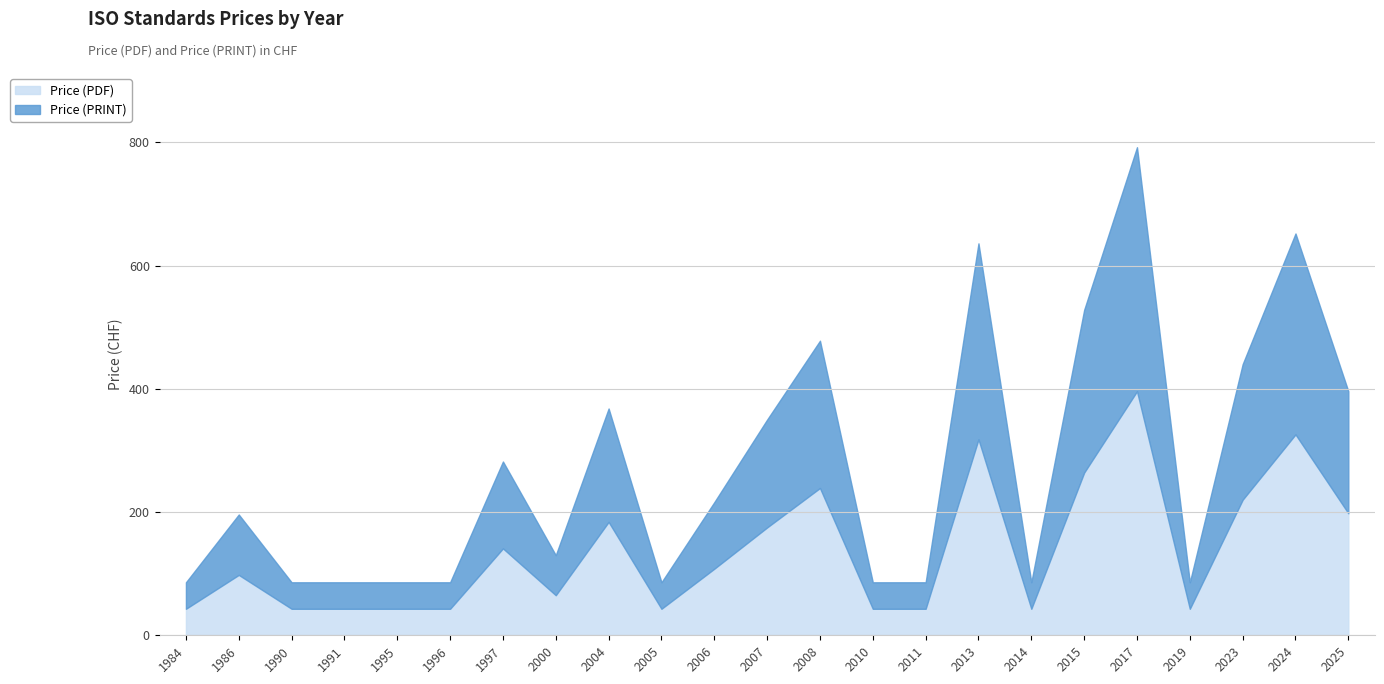

True or false: Price (PDF) has a value of 182 at 2017.

False